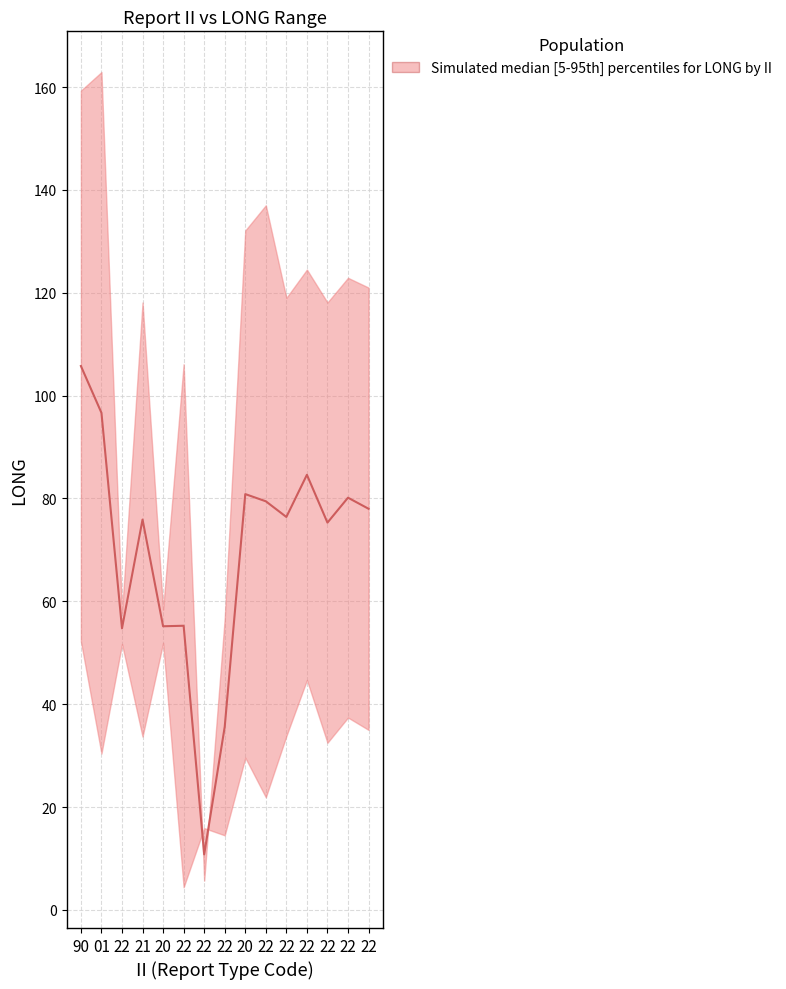

What is the greatest value displayed?

105.8